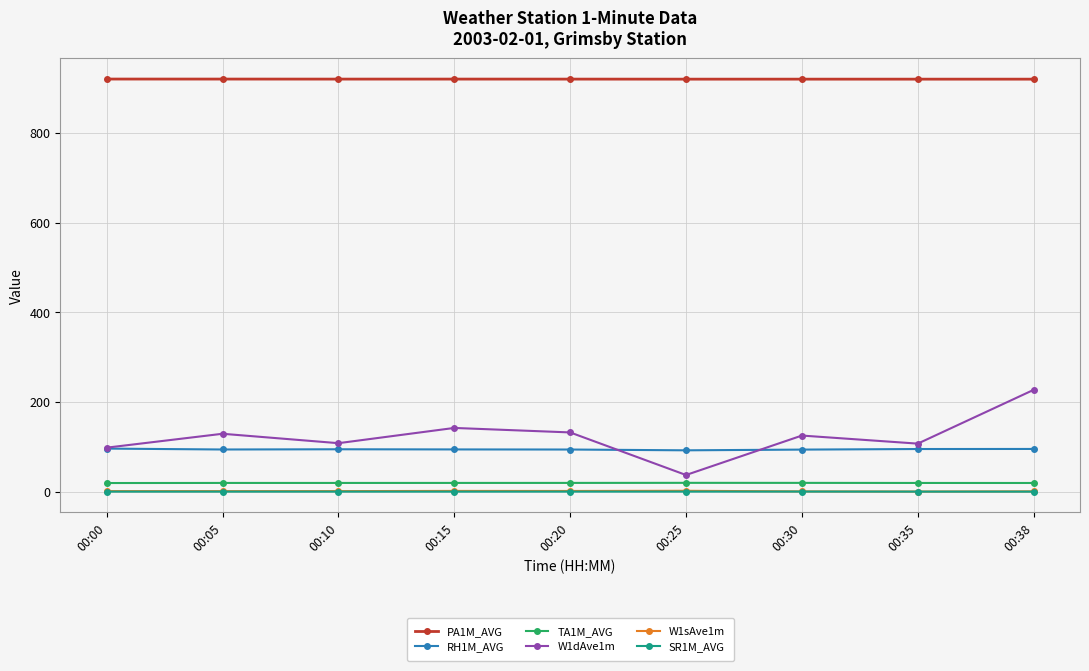

What is the highest value of the PA1M_AVG series?

920.3